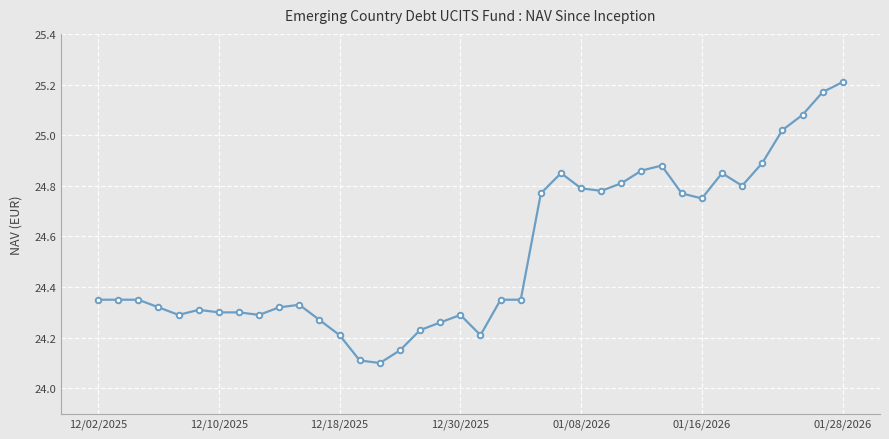

What is the average value?

24.5